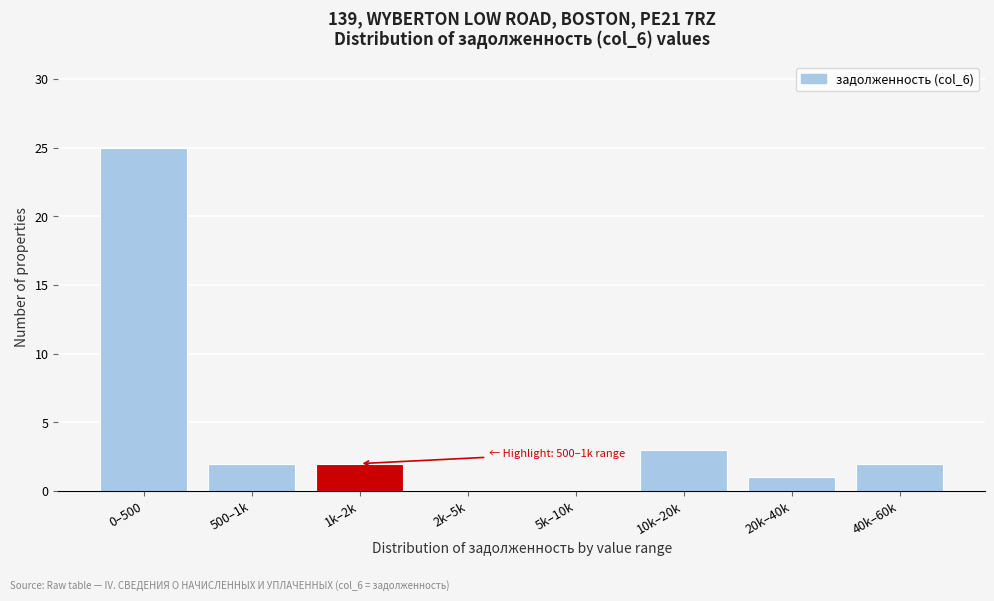

Reading right to left, transcribe all the data shown in this chart.

40k–60k=2	20k–40k=1	10k–20k=3	5k–10k=0	2k–5k=0	1k–2k=2	500–1k=2	0–500=25